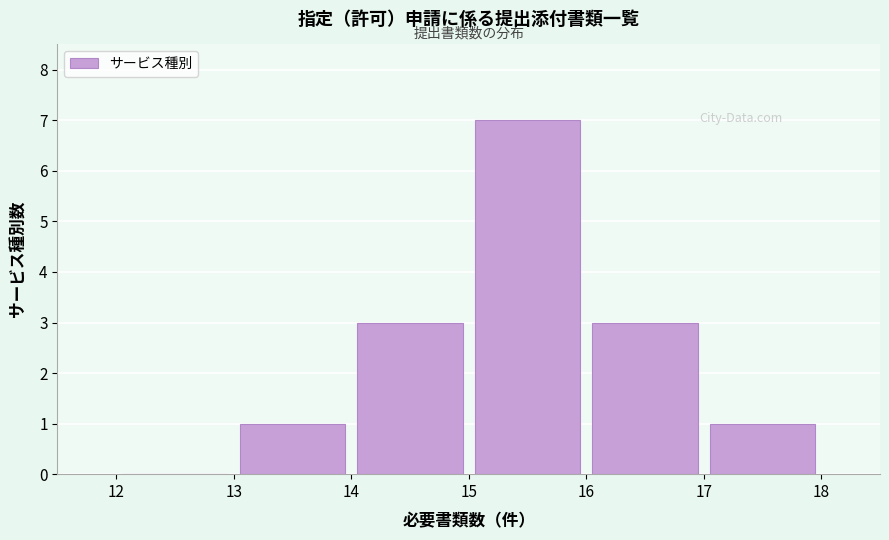

Reading left to right, list every bar in this chart as the range it spans on the x-axis followed by its height. The values are not printed on the chart, so give them approximately, as read against the axis.

12 to 13: 0
13 to 14: 1
14 to 15: 3
15 to 16: 7
16 to 17: 3
17 to 18: 1